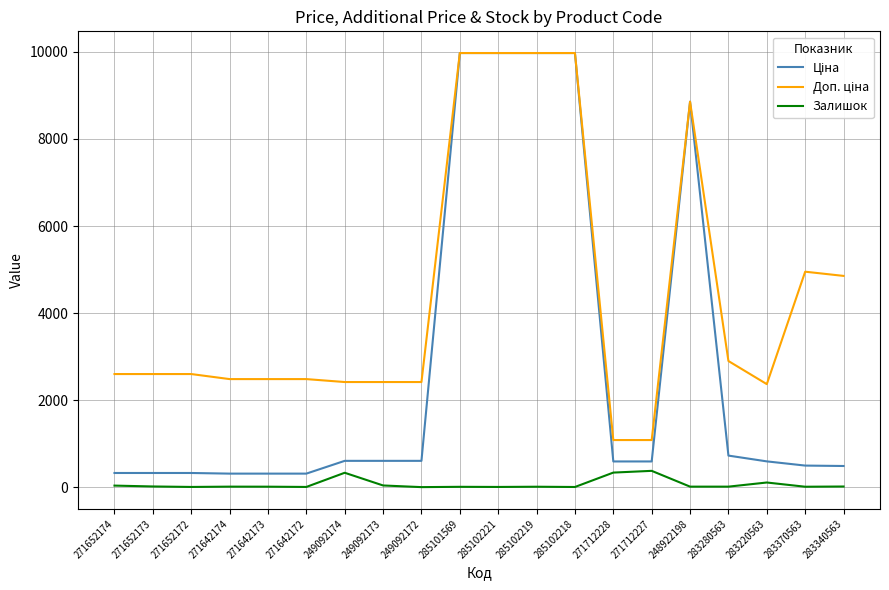

How many lines are shown in the chart?

3